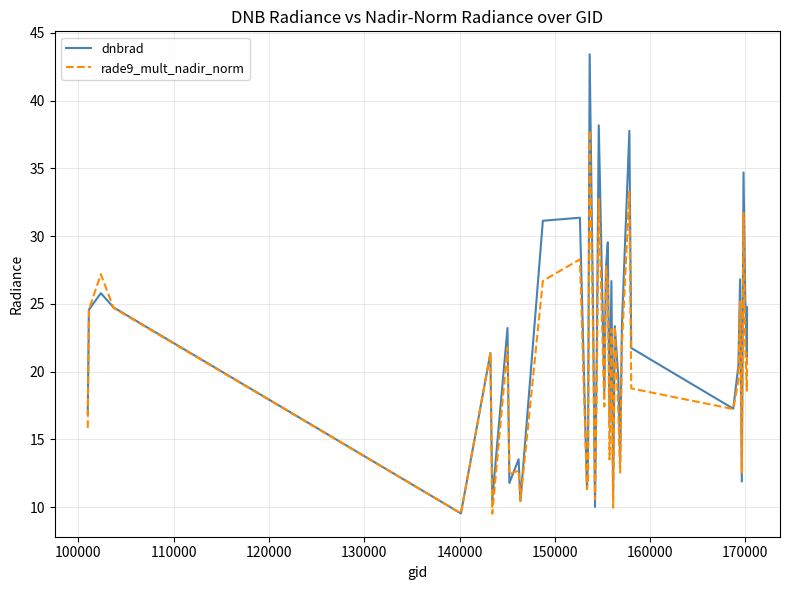

What is the average value of the dnbrad series?

21.7